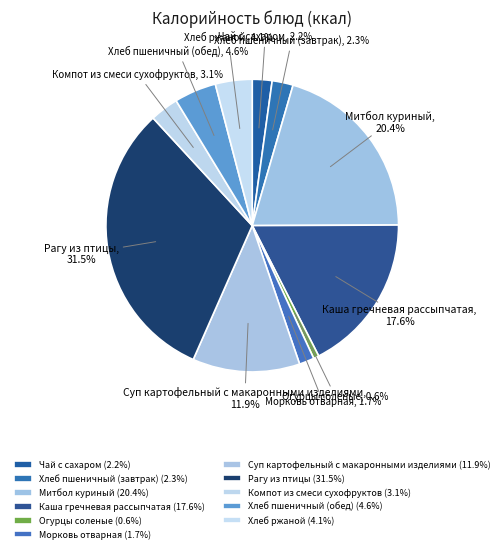

Which category has the biggest portion of the pie?

Рагу из птицы